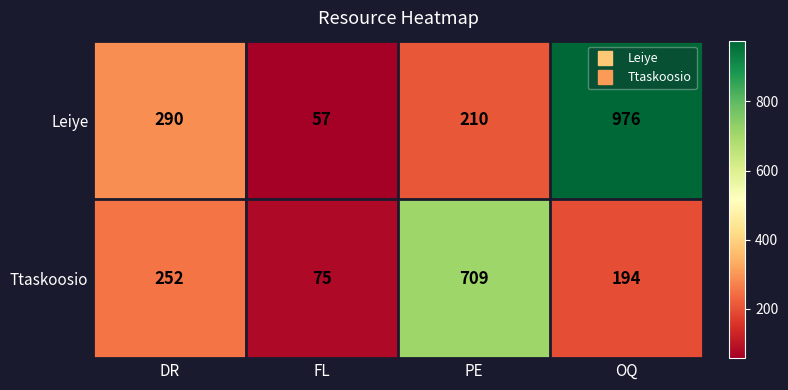

What is the difference between the highest and lowest values at OQ?

782